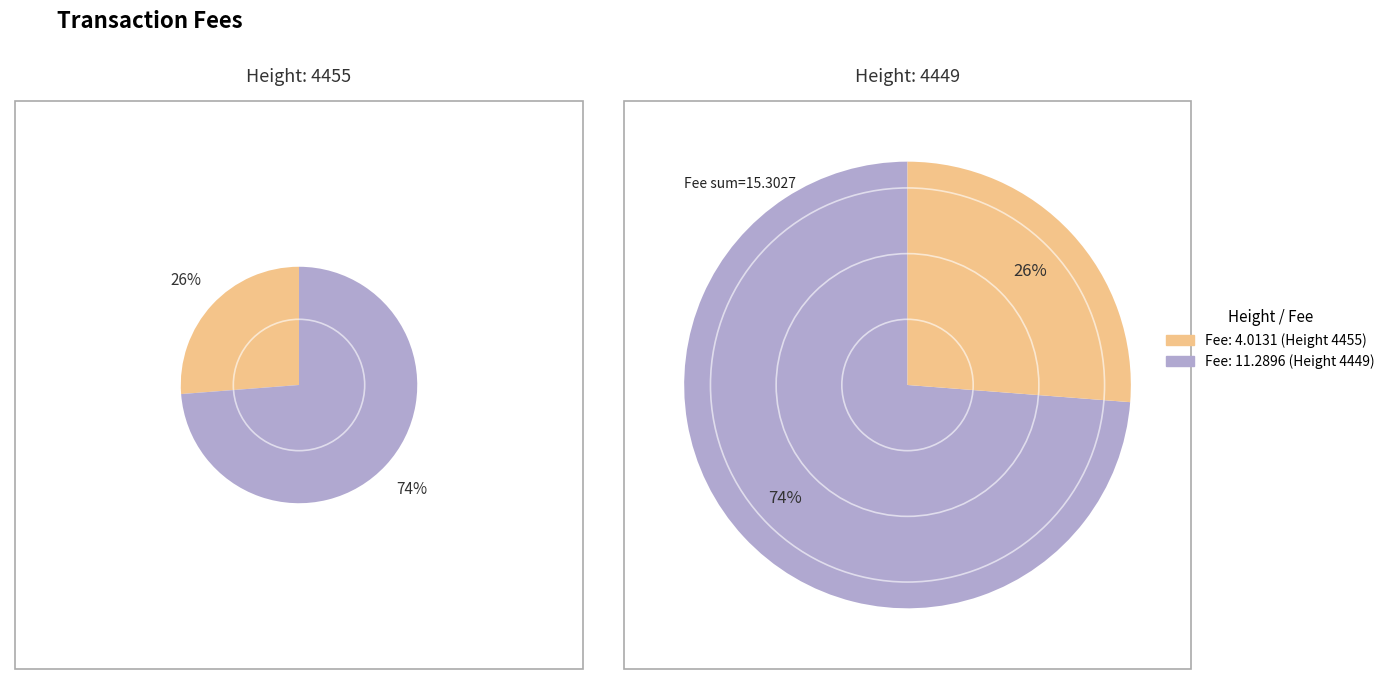

Combined, what portion of the pie is 4449 and 4455?

100.0%